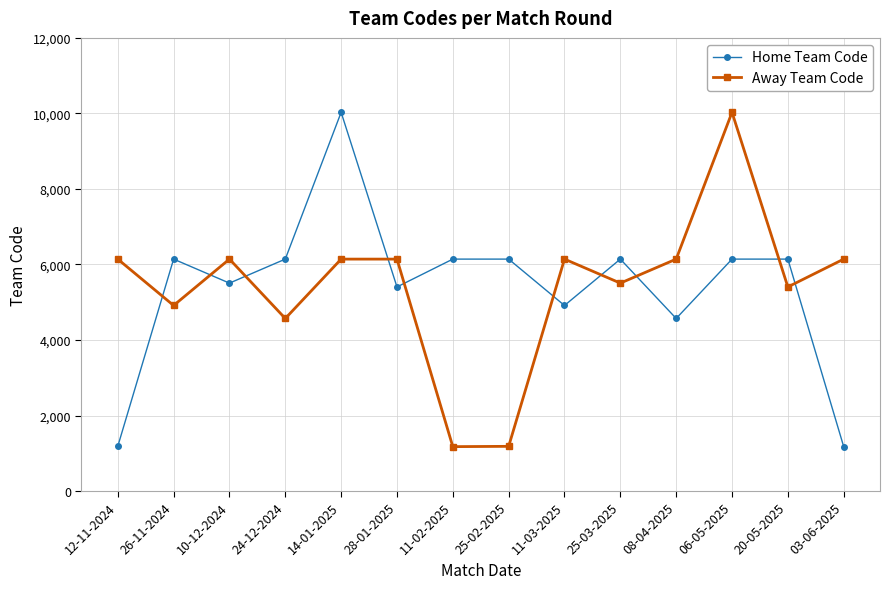

What is the difference between the second highest and minimum values in the Away Team Code series?

4966